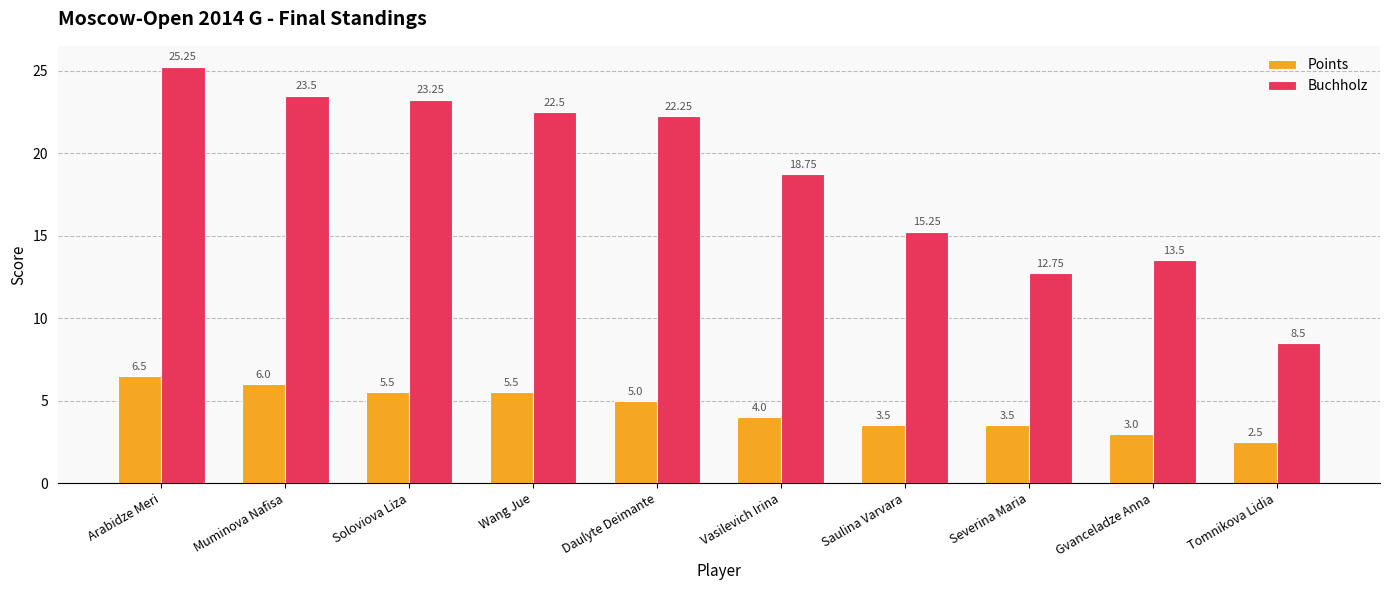

How many data points does each series have?

10